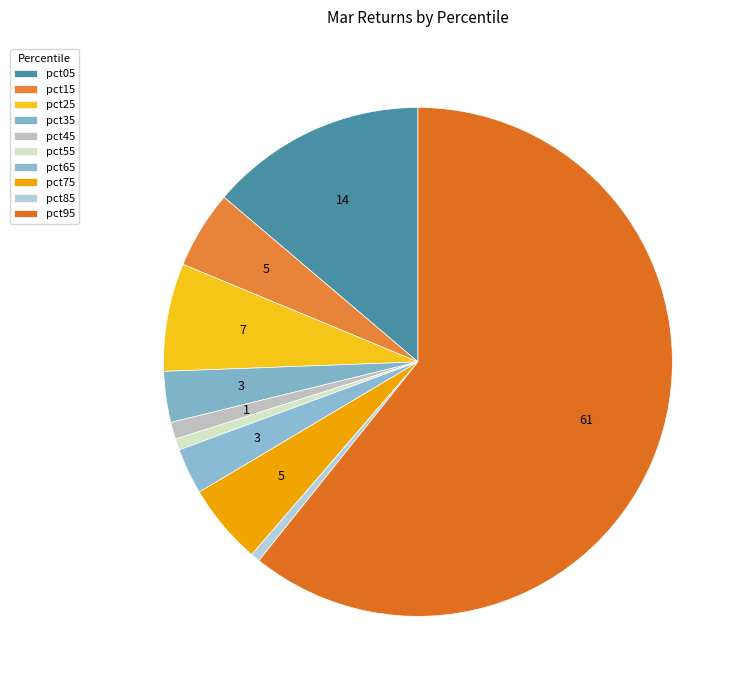

Count the number of slices in the pie.

10